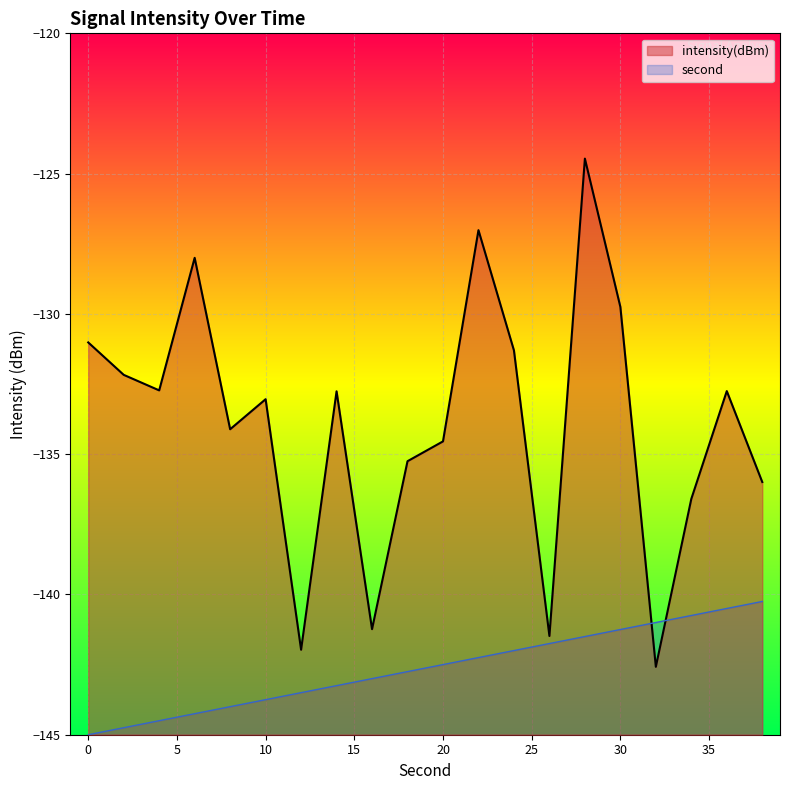

What is the difference between the second_norm values at 12 and 18?

0.8